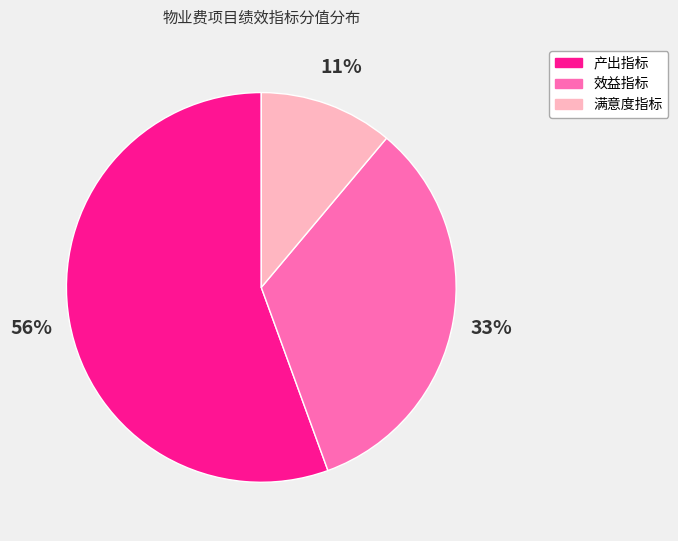

To the nearest percent, what is the average slice percentage?

33%